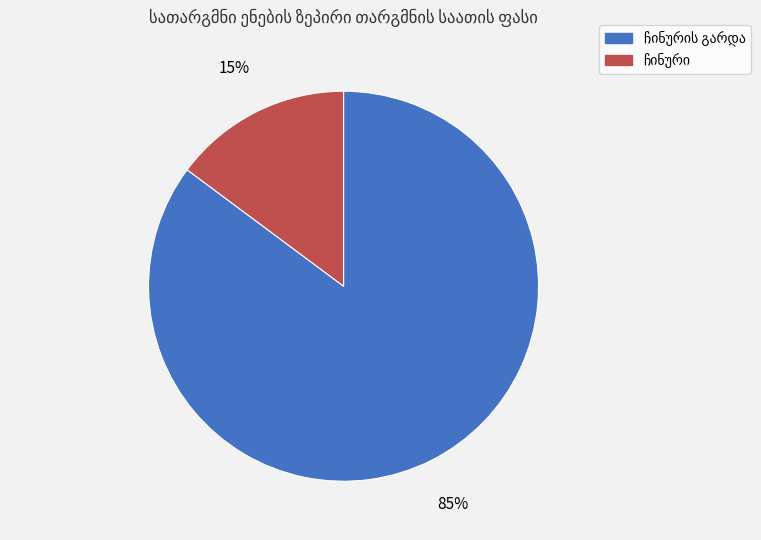

To the nearest percent, what is the difference between the largest and smallest slice percentages?

70%